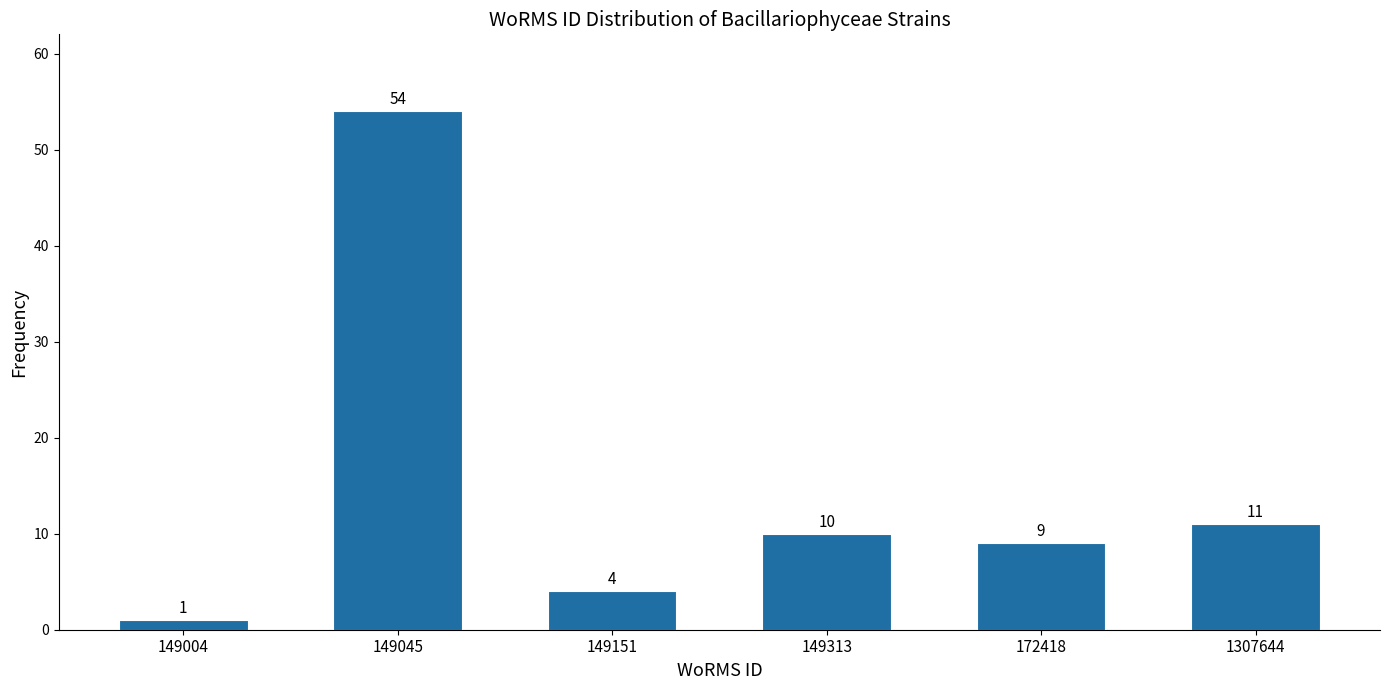

Reading left to right, list all the values displayed in this chart.

149004=1	149045=54	149151=4	149313=10	172418=9	1307644=11